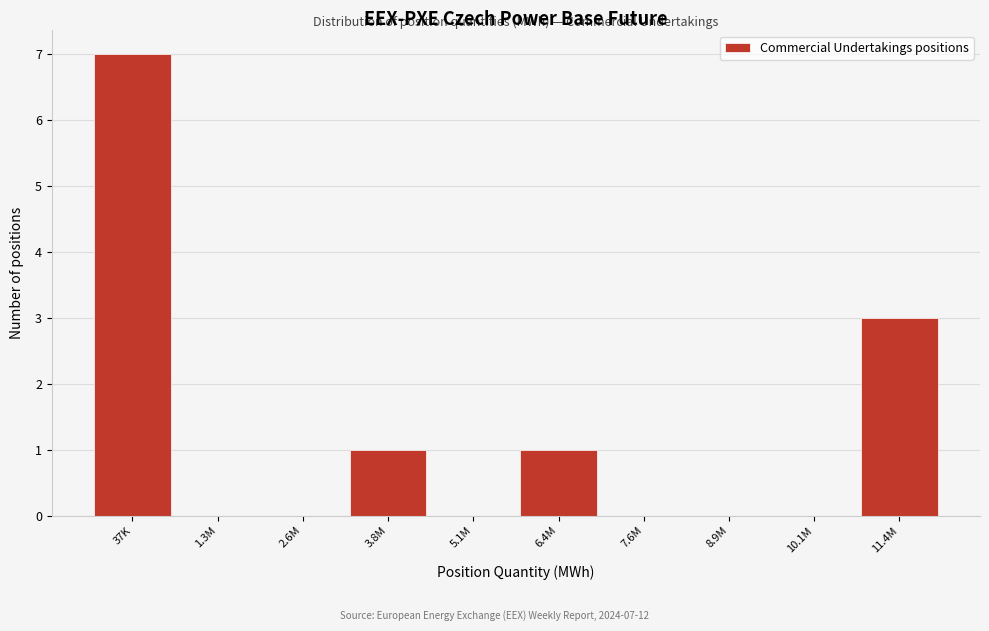

Reading left to right, extract all data points from this chart.

37K=7	1.3M=0	2.6M=0	3.8M=1	5.1M=0	6.4M=1	7.6M=0	8.9M=0	10.1M=0	11.4M=3